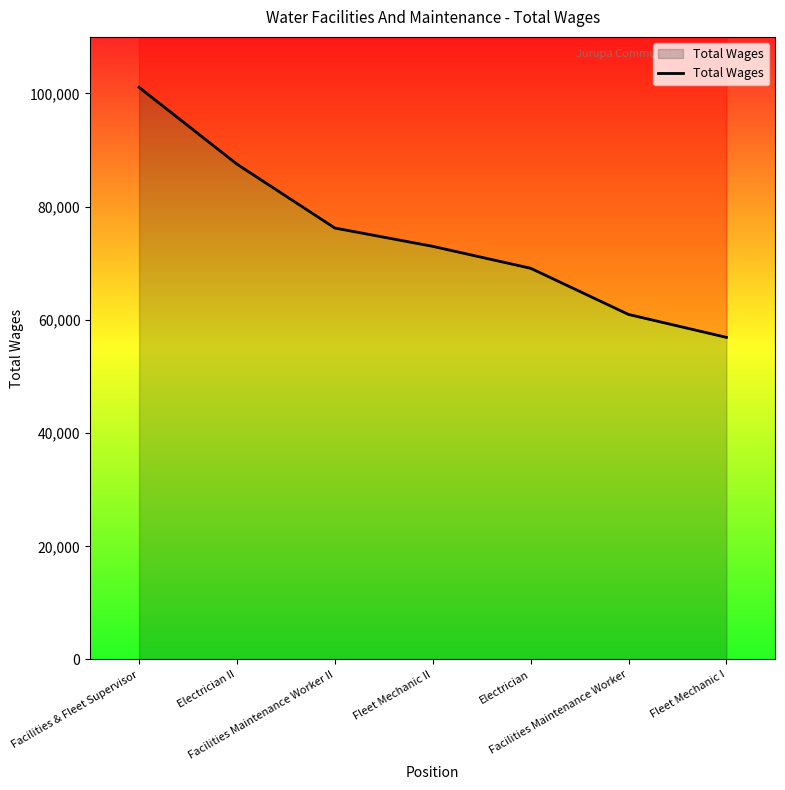

Does the chart have visible grid lines?

No